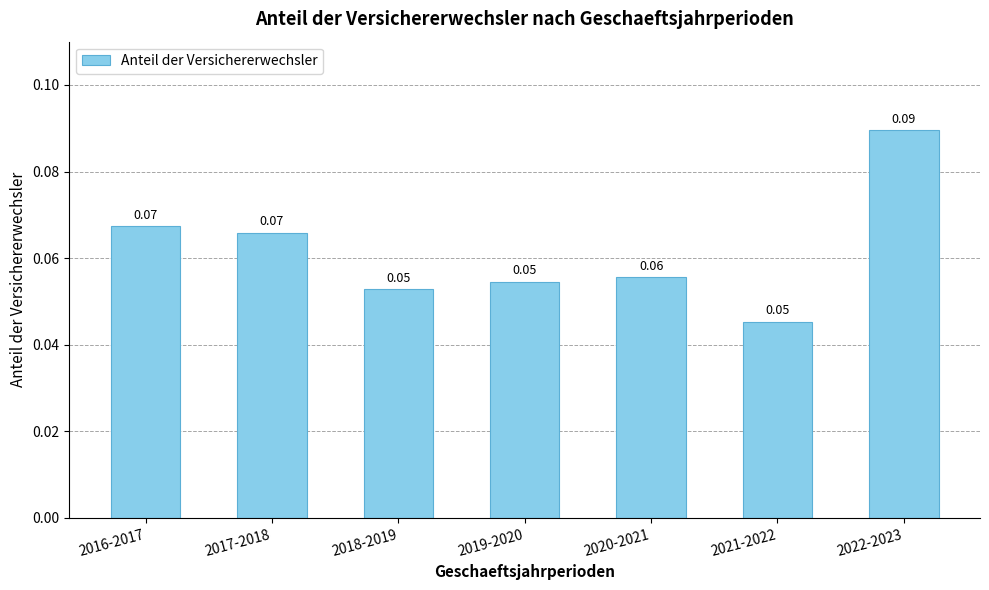

Which has a higher value, 2022-2023 or 2019-2020?

2022-2023